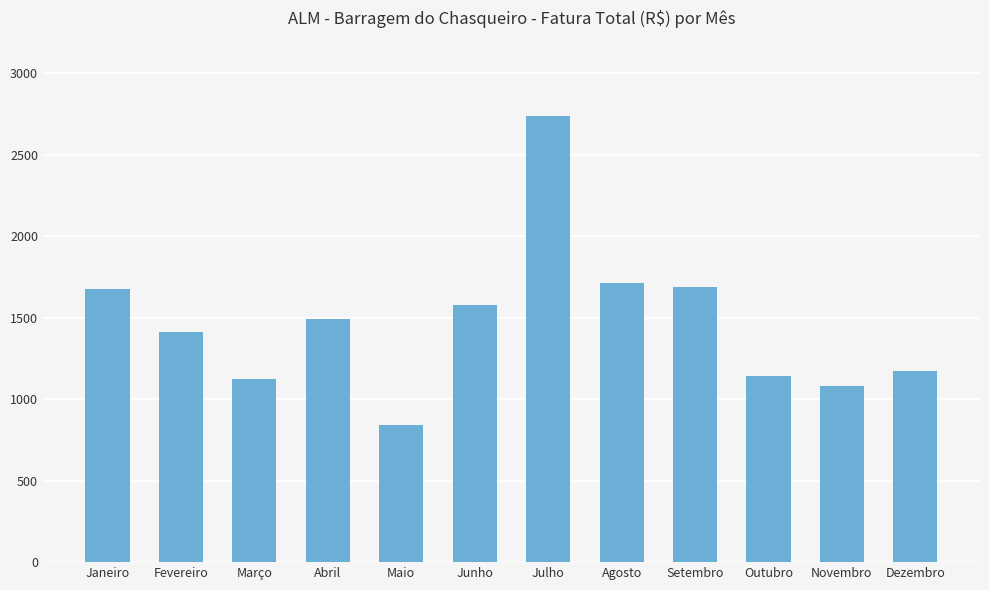

What is the maximum value shown in the chart?

2734.7